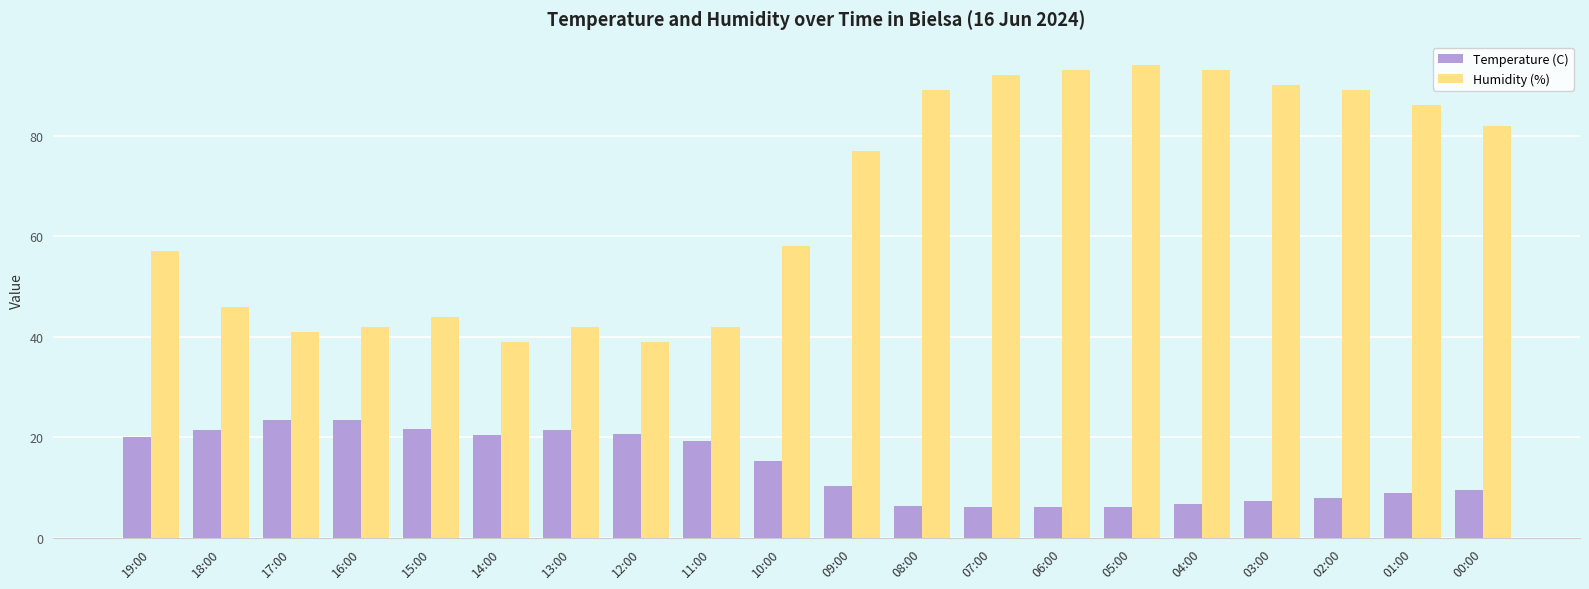

The Temperature (C) series shows 6.4 at 08:00. True or false?

True